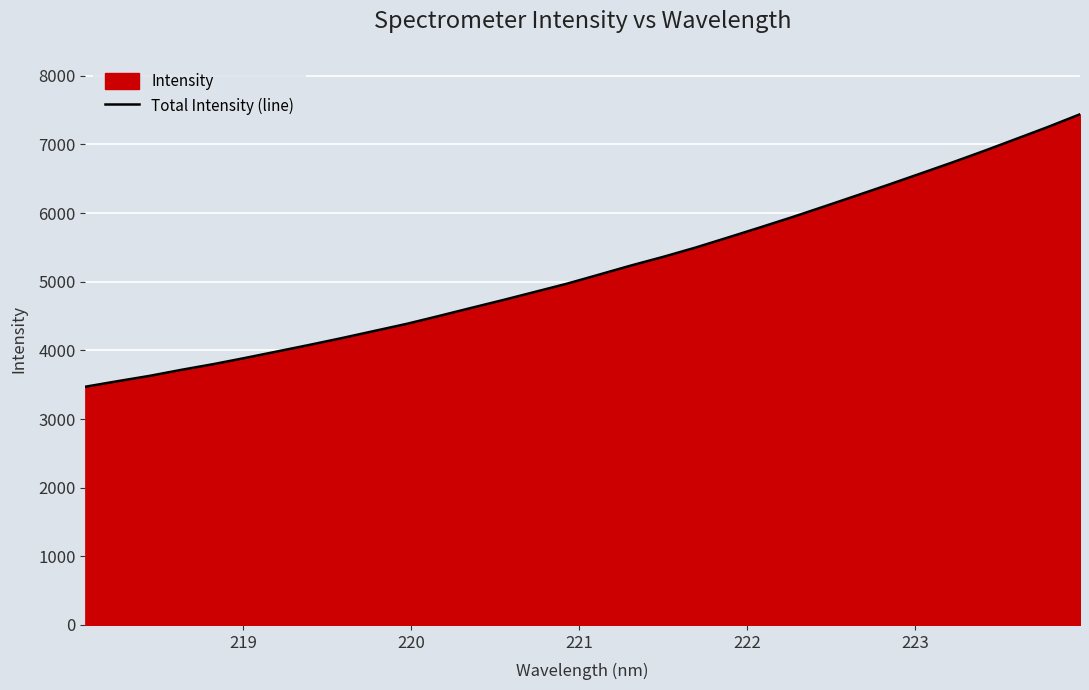

True or false: the data has more than 2 interior local peaks.

False